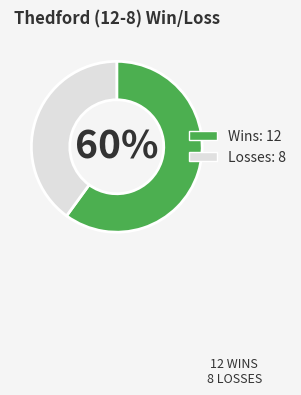

How many slices are in this pie chart?

2